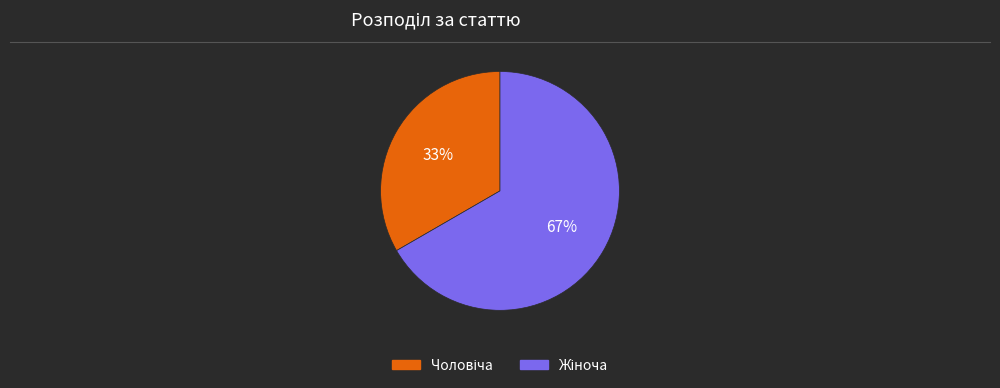

Is there any slice that represents more than half of the pie?

Yes